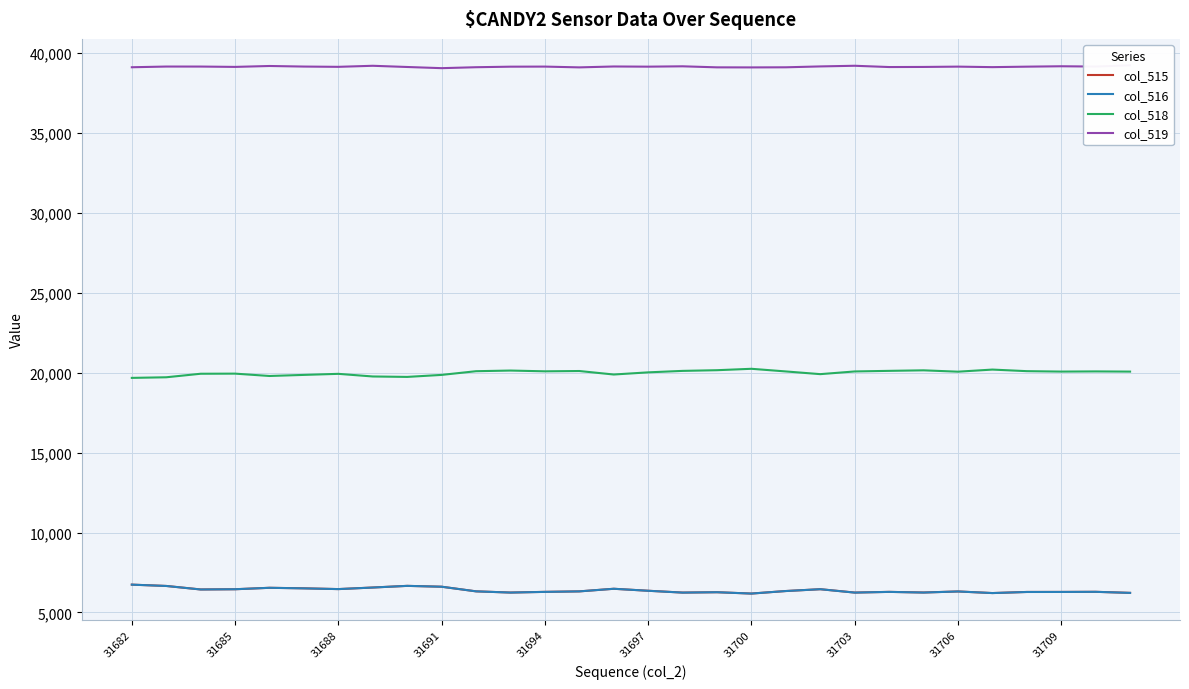

How many interior local peaks does the col_519 series have?

9